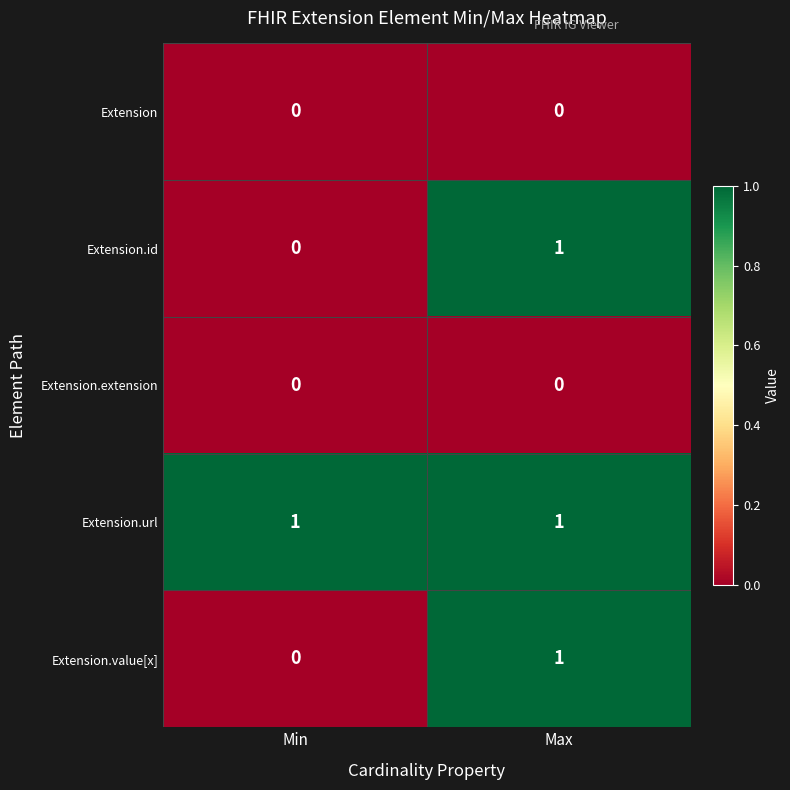

What is the total value across all series at Min?

1